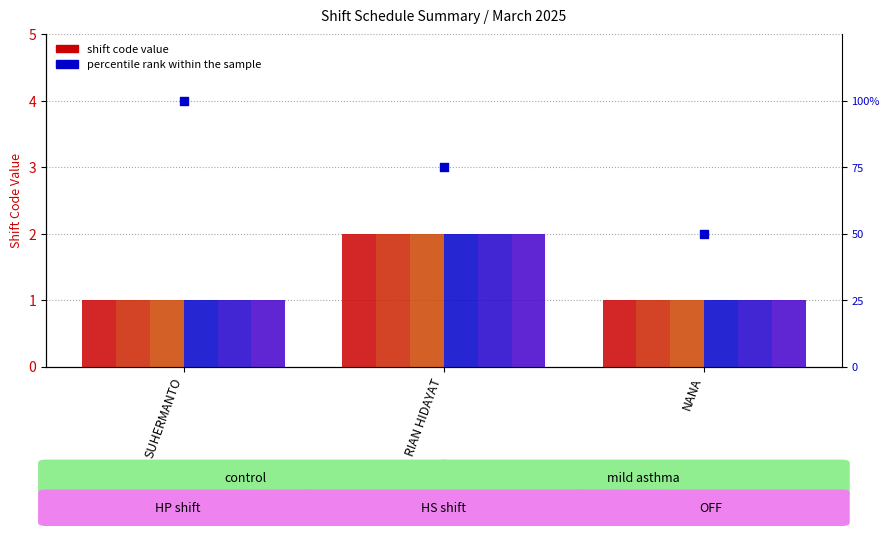

At how many categories does at least one series exceed 1?

1